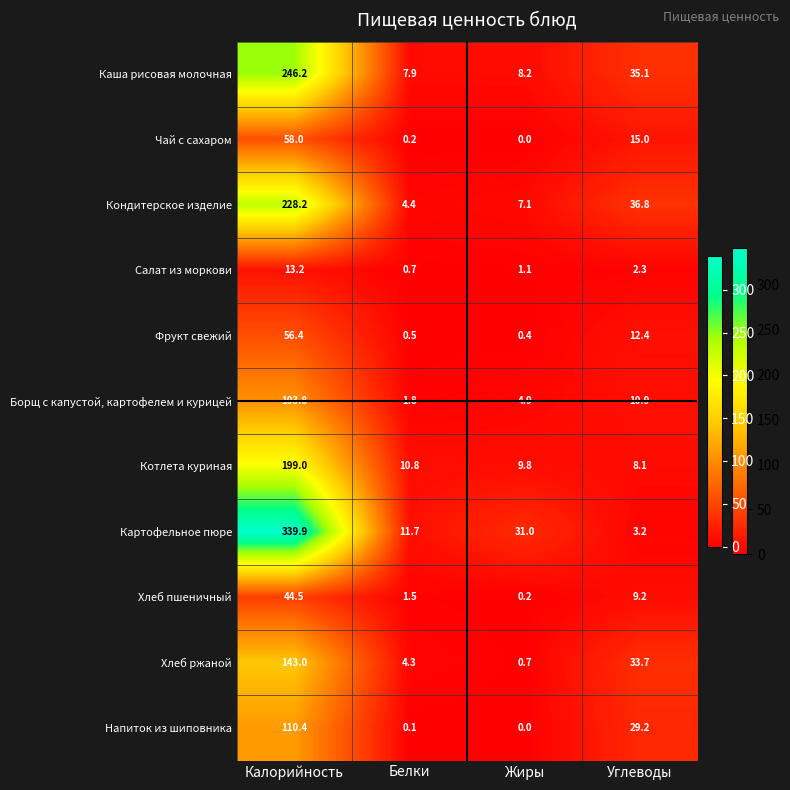

Which series has the largest total across all categories?

Картофельное пюре